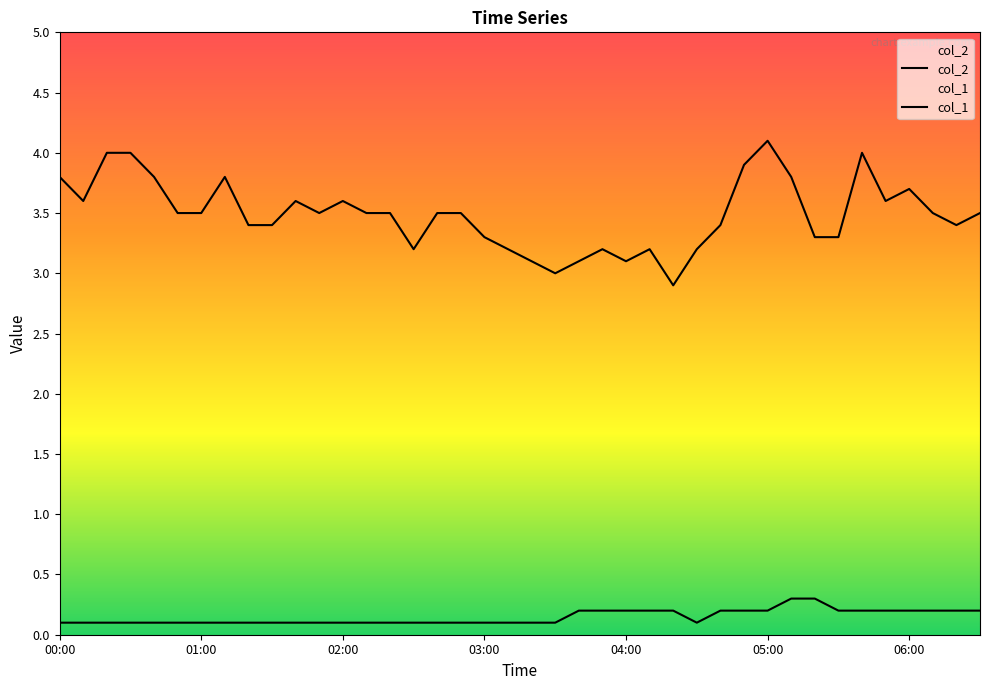

Does the chart display data point markers on the line(s)?

No